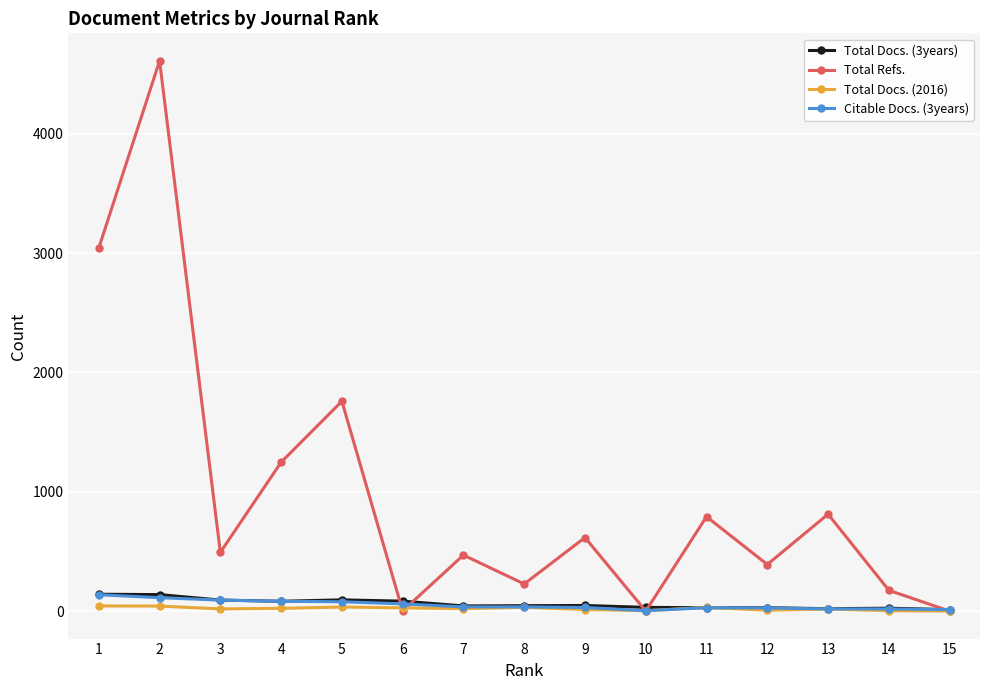

How many lines are shown in the chart?

4